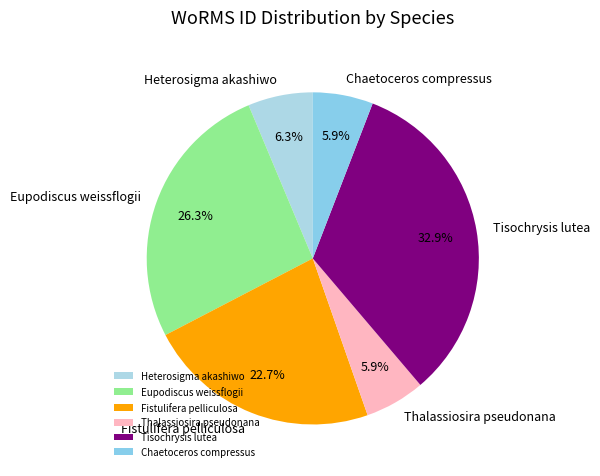

To the nearest percent, what is the combined percentage of Tisochrysis lutea and Fistulifera pelliculosa?

56%